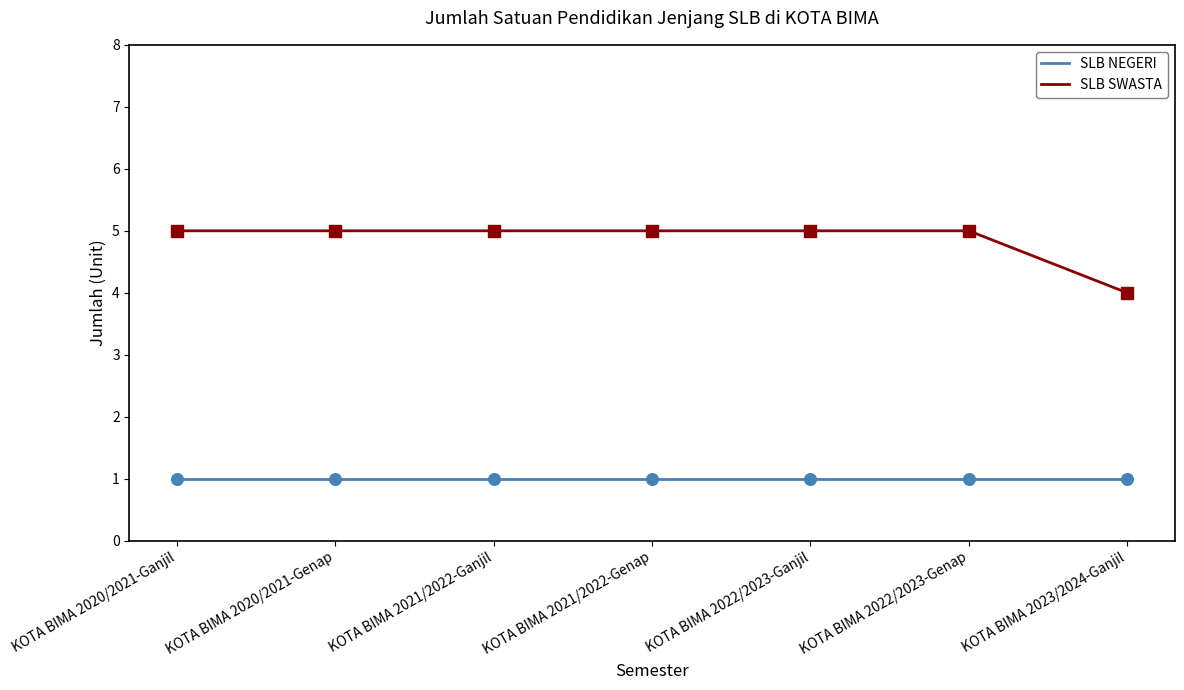

What are all the series names shown in the legend?

SLB NEGERI, SLB SWASTA